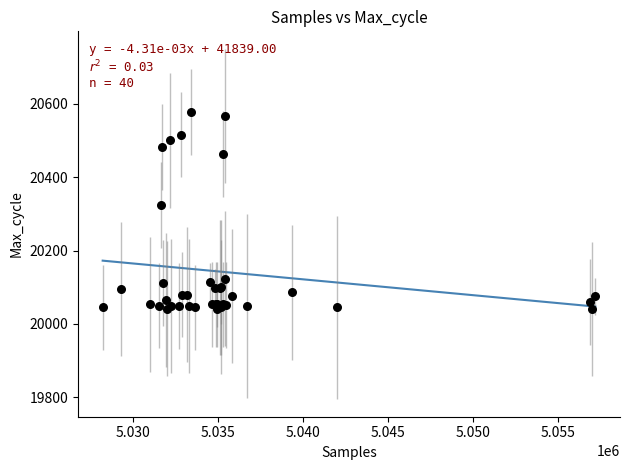

What Y value in the scatter plot is closest to 20309?

20324